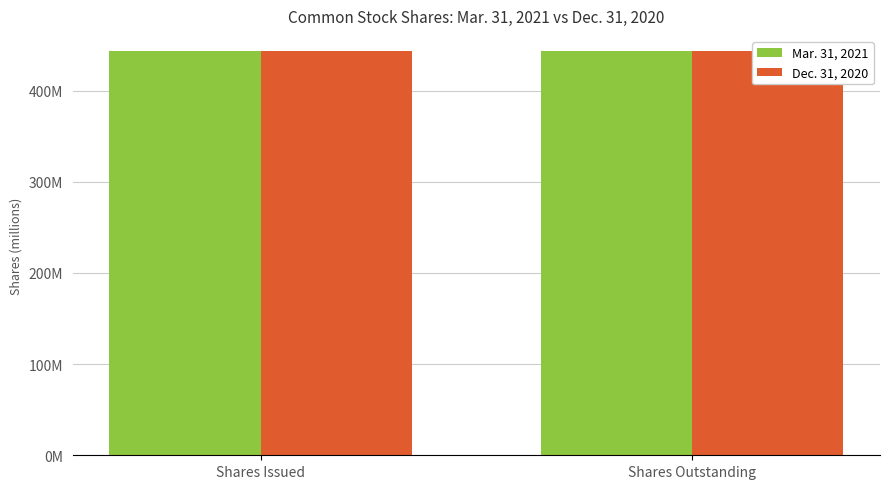

What is the label of the 1st bar from the left?

Shares Issued